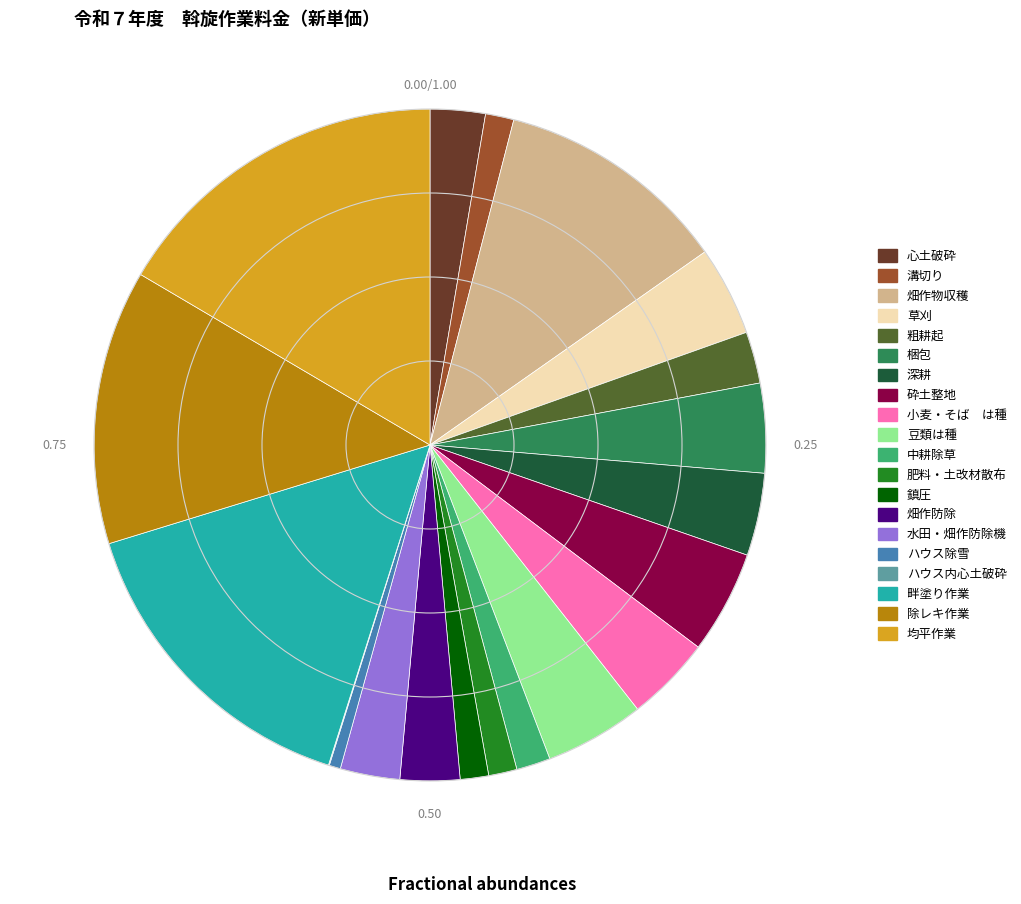

What is the largest slice in the pie chart?

均平作業